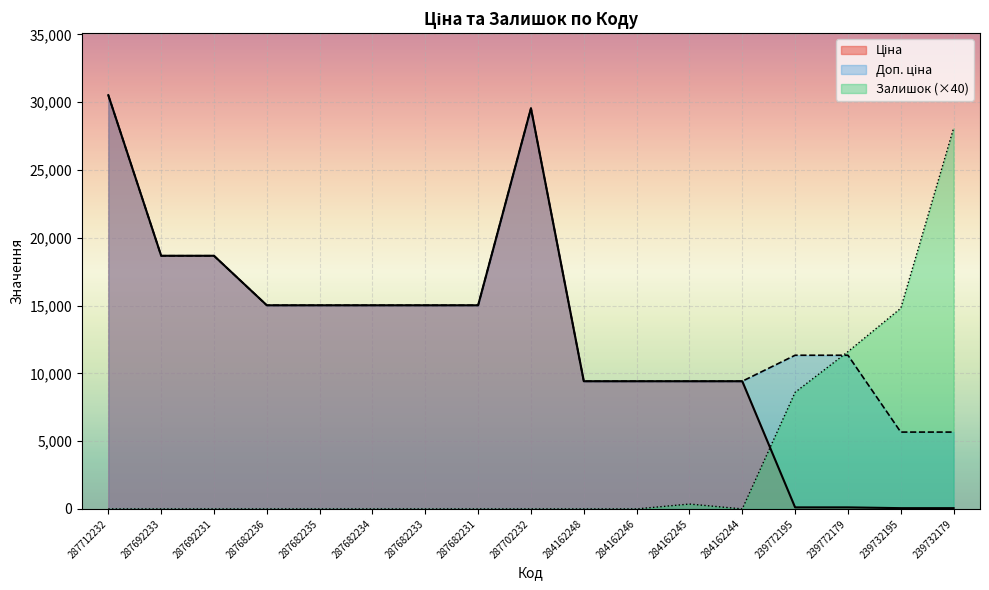

What is the sum of all Залишок values?

63440.0